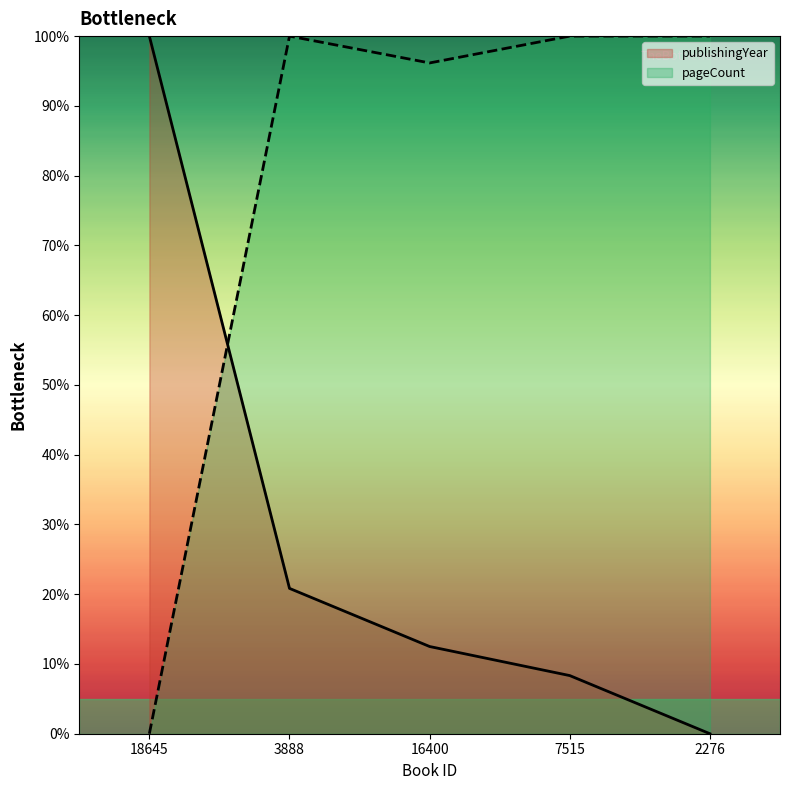

How many data points in pageCount are less than 100?

2